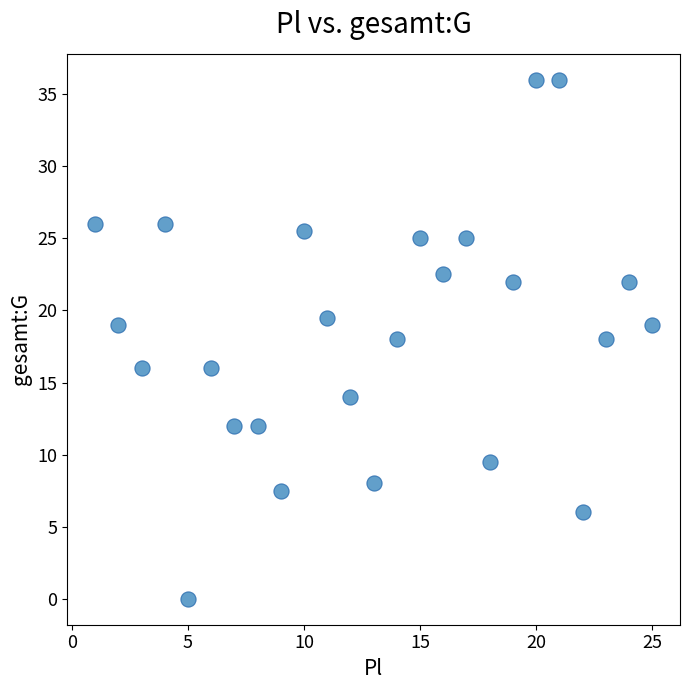

What is the range of X values (max minus min)?

24.0